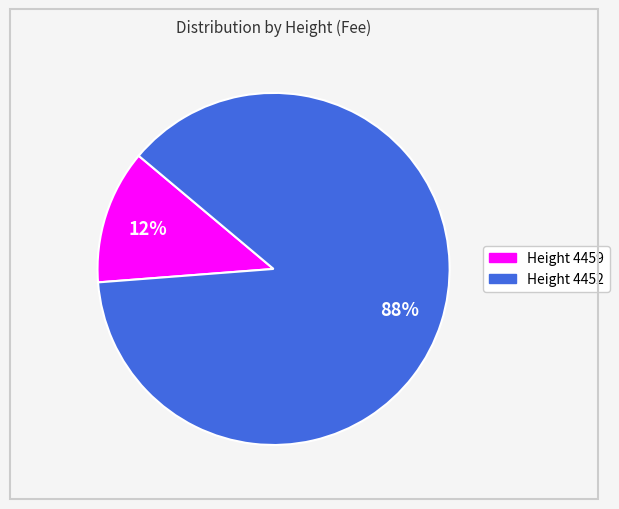

To the nearest percent, what is the average slice percentage?

50%